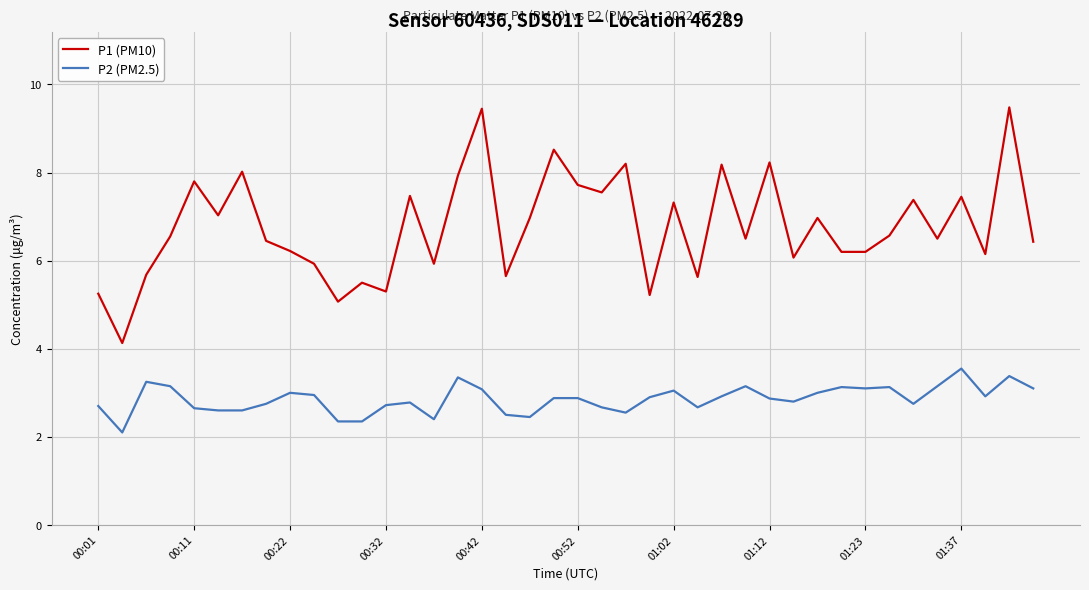

What is the maximum value shown in the chart?

9.5